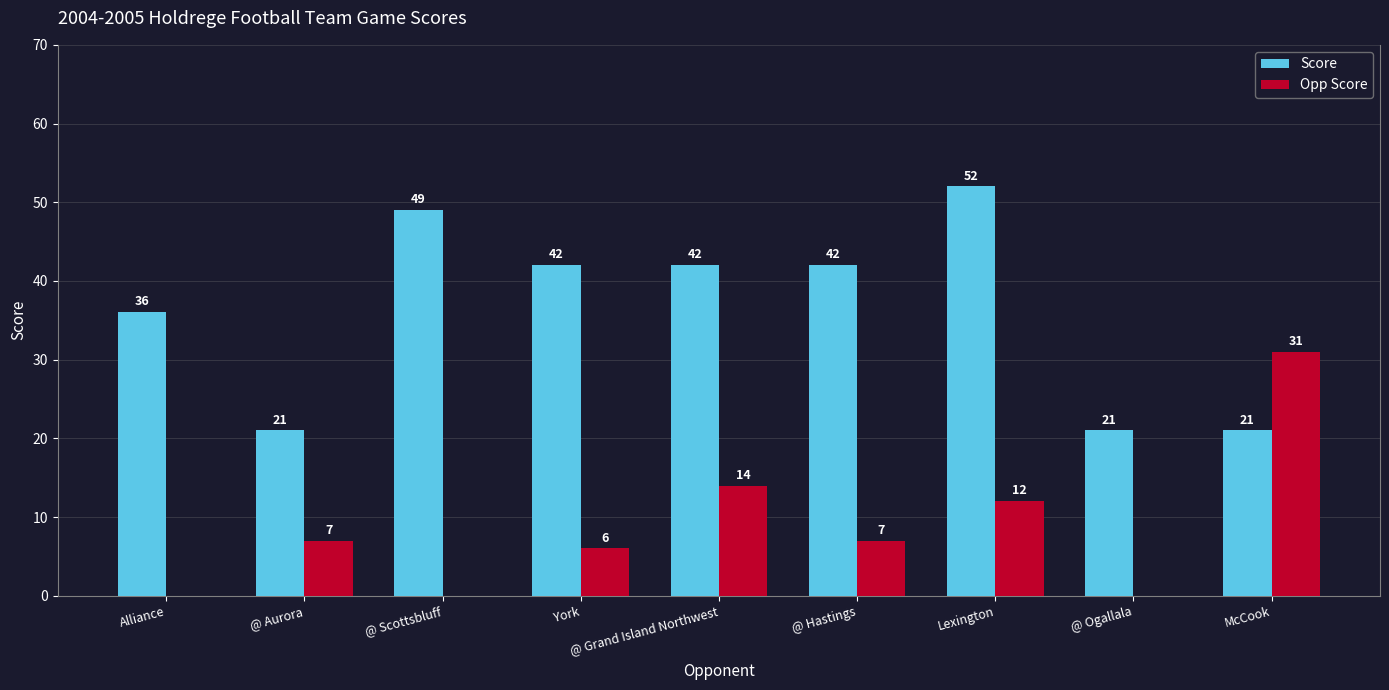

What are all the series names shown in the legend?

Score, Opp Score